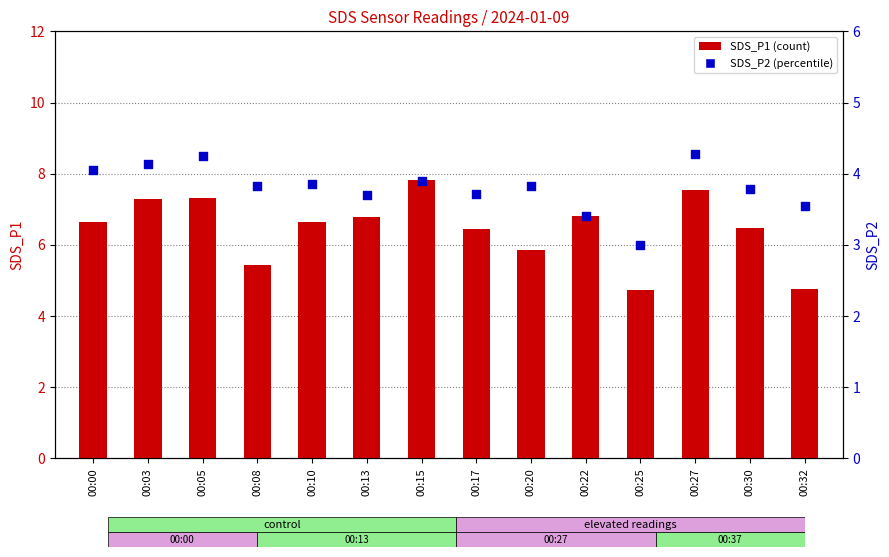

What is the total value across all series at 00:15?

11.7